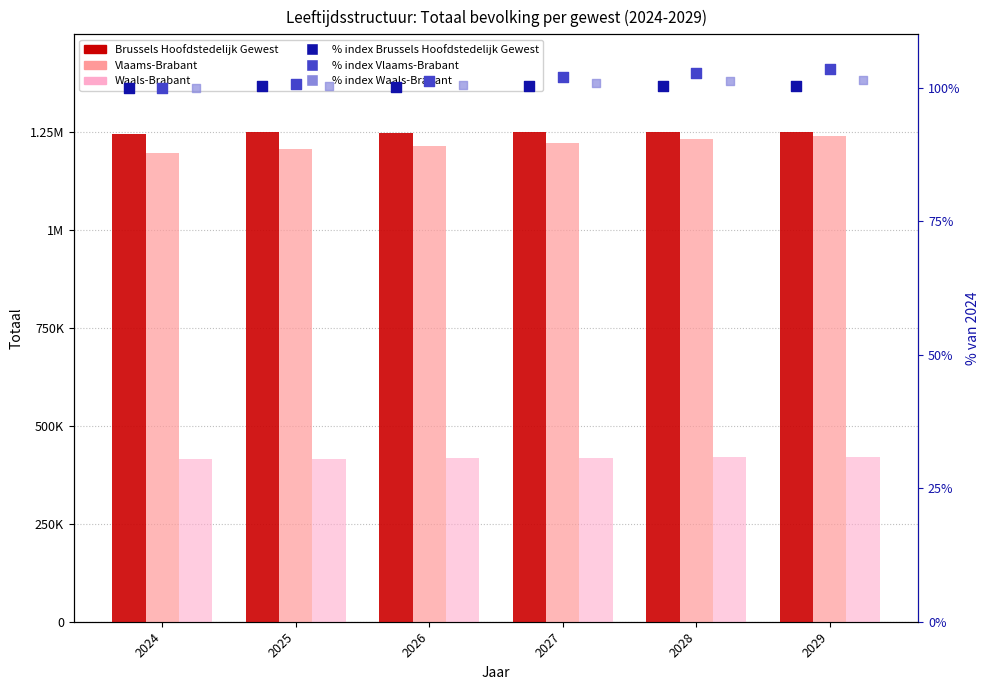

Which series has the largest Y range (max minus min)?

Vlaams-Brabant